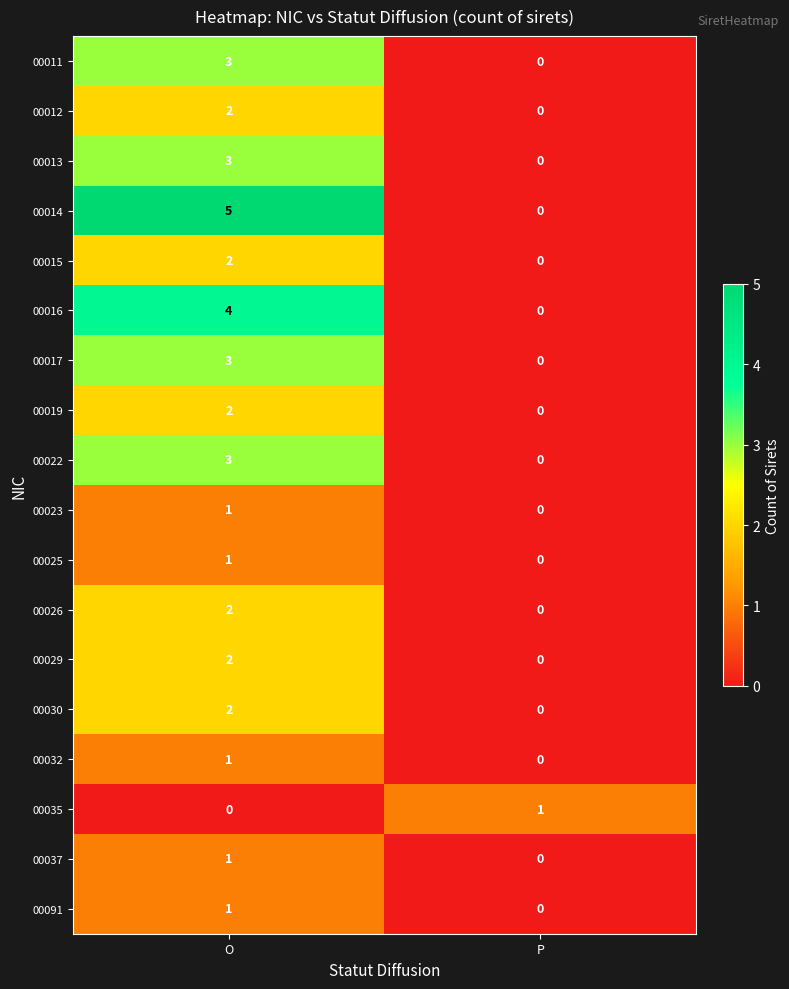

How many series are shown in this chart?

18